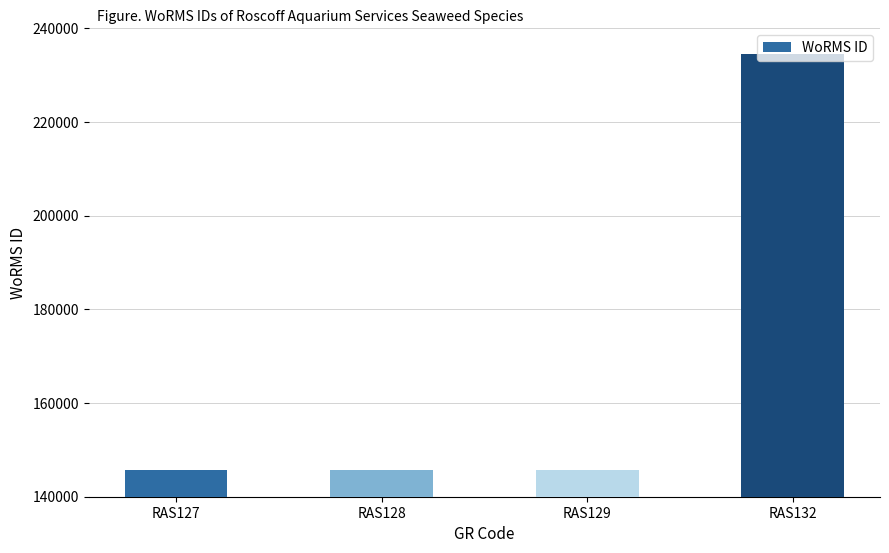

How many bars are there in total?

4